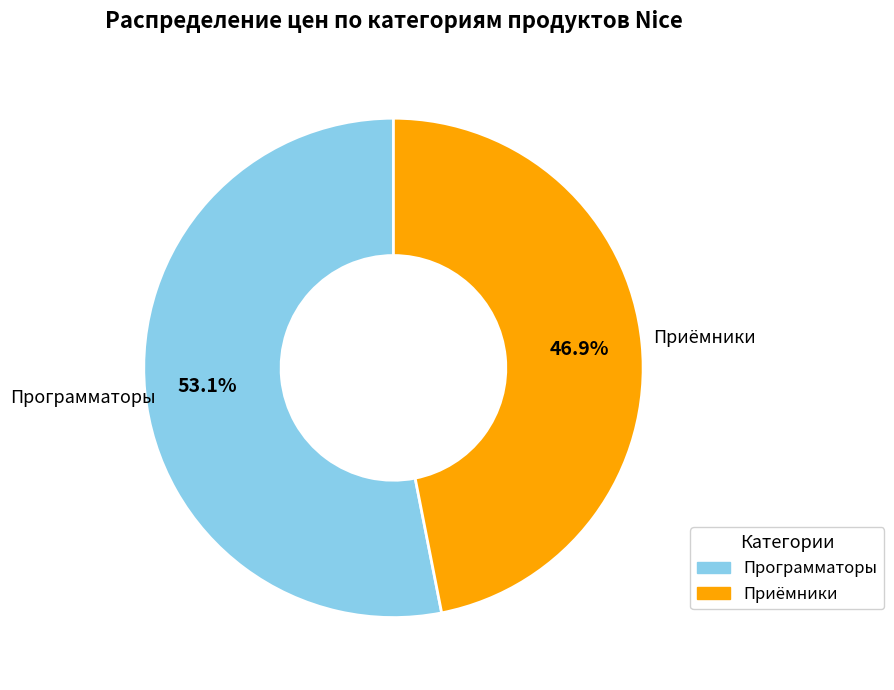

Does any single category account for the majority?

Yes